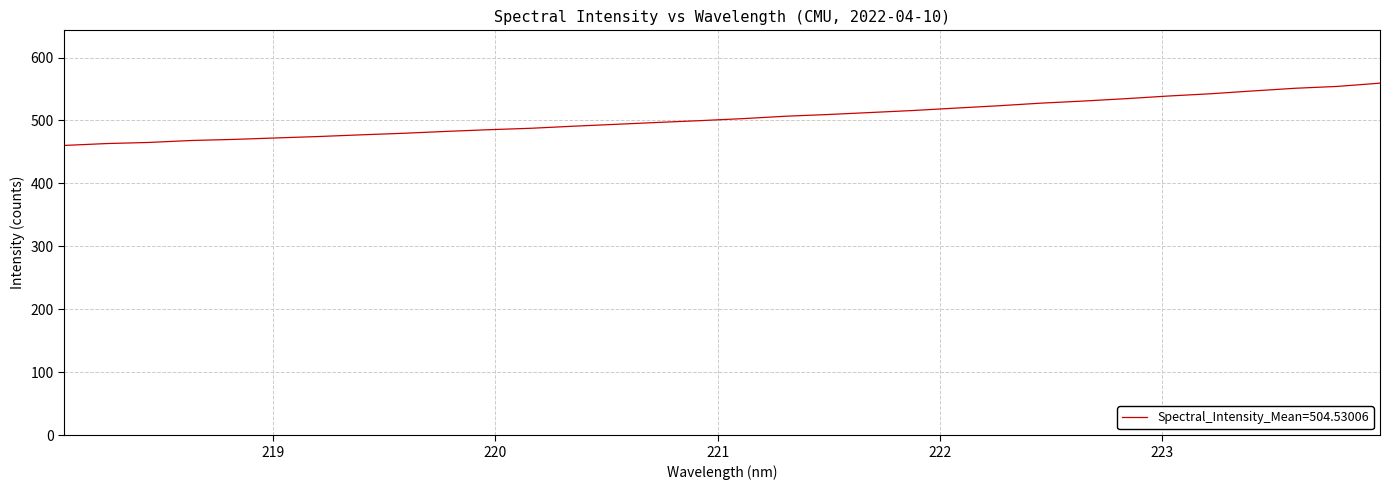

Count the number of data series in this chart.

1